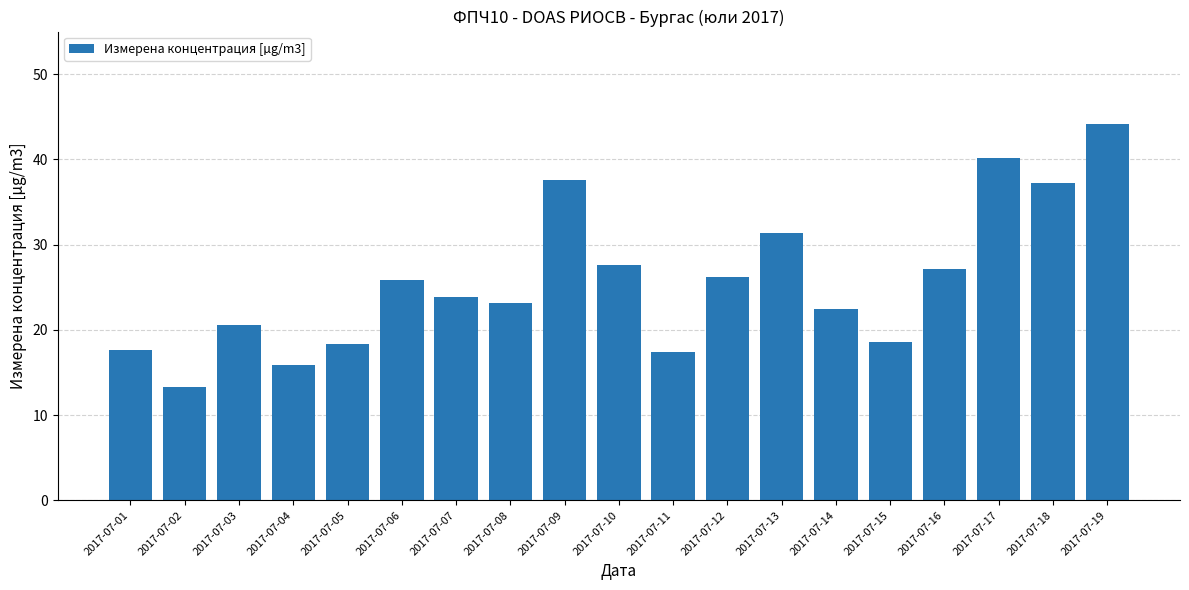

Are the bars horizontal?

No